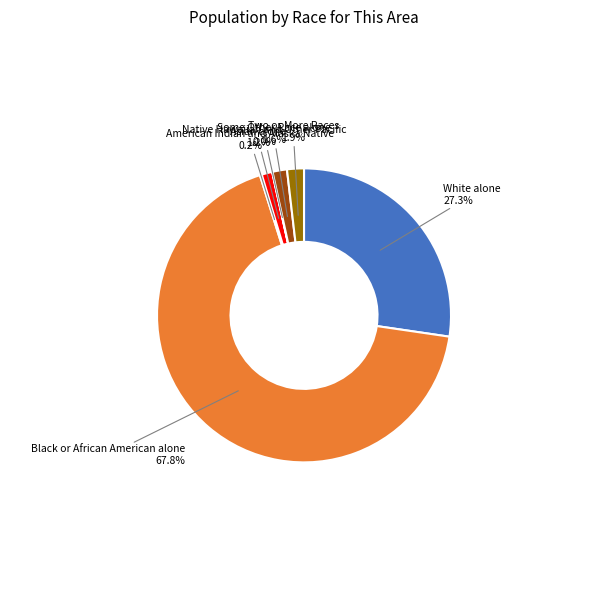

What is the largest slice in the pie chart?

Black or African American alone